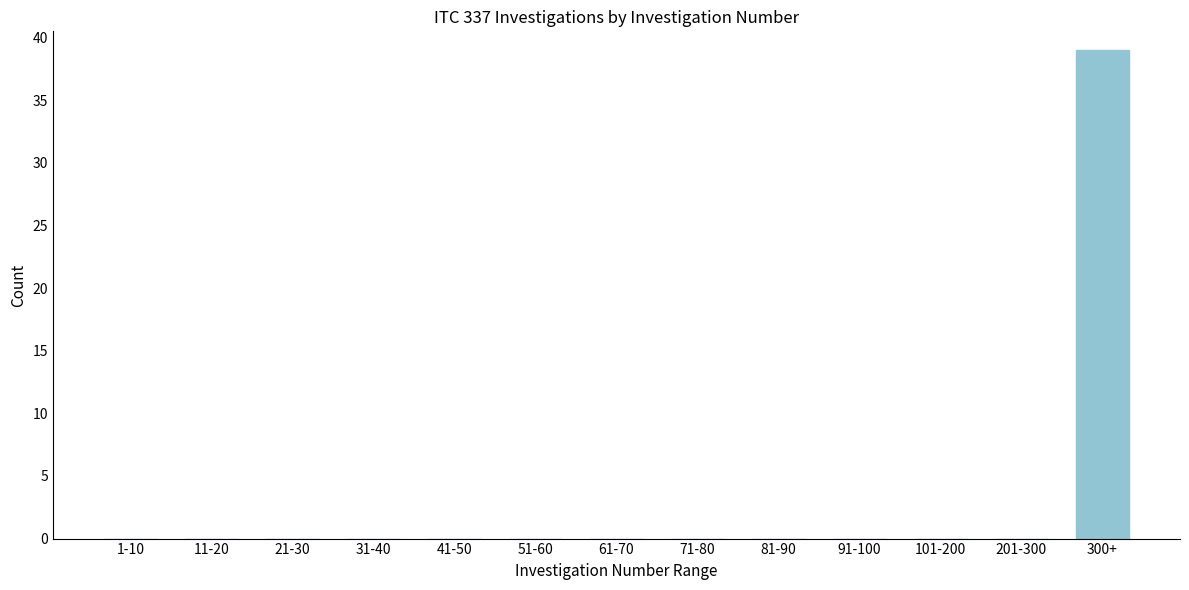

Reading left to right, what are all the values shown in this chart?

1-10=0	11-20=0	21-30=0	31-40=0	41-50=0	51-60=0	61-70=0	71-80=0	81-90=0	91-100=0	101-200=0	201-300=0	300+=39